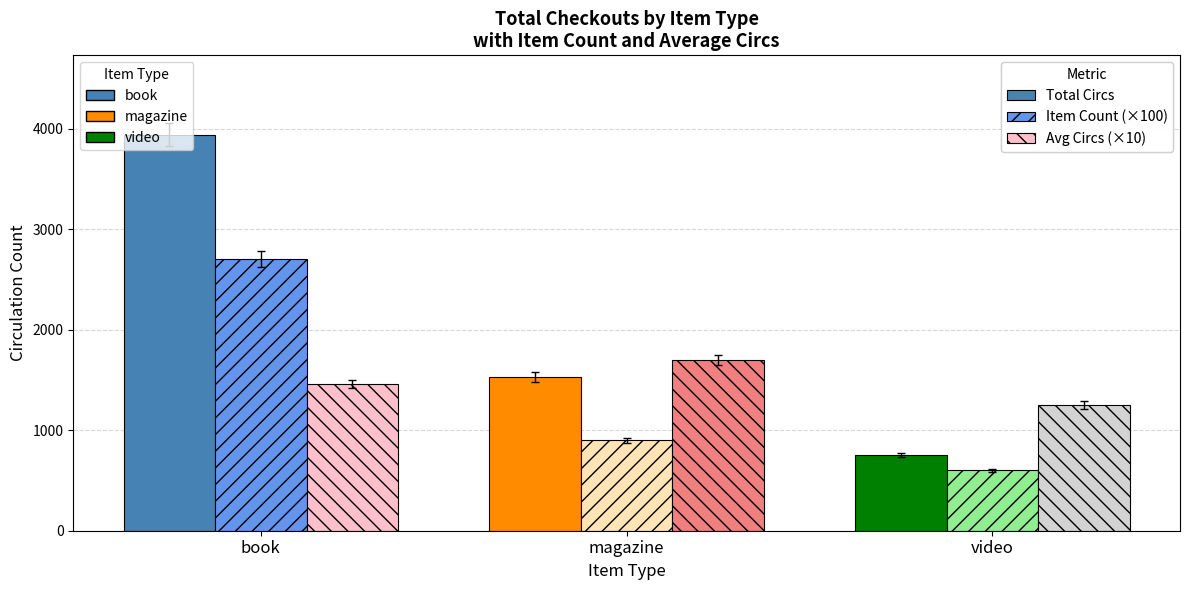

What is the spread (max minus min) of values at book?

2481